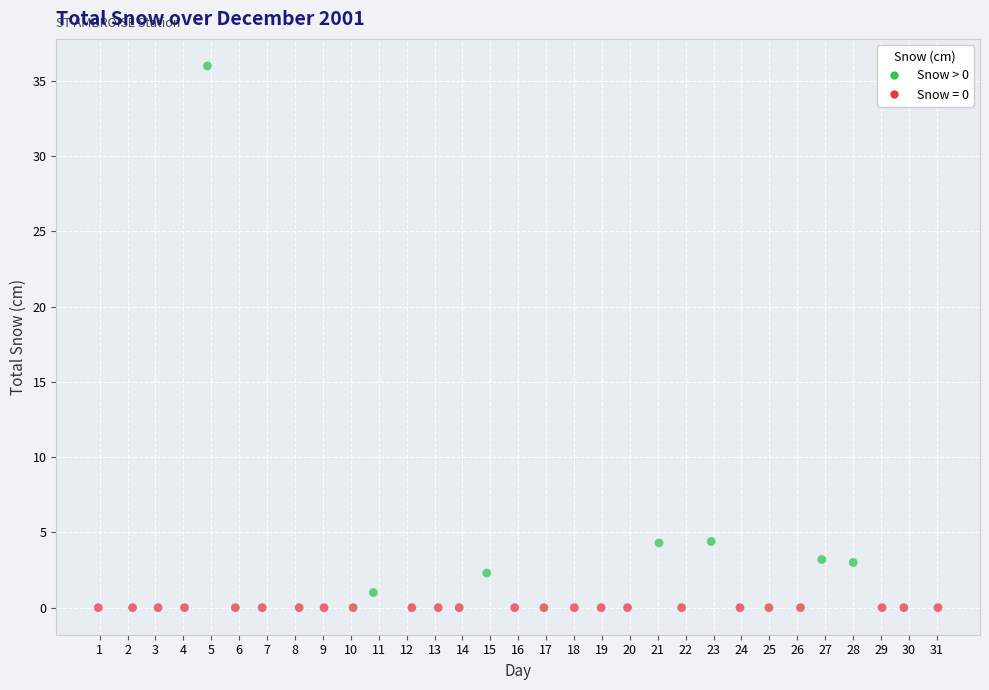

What is the range of Y values (max minus min)?

36.0